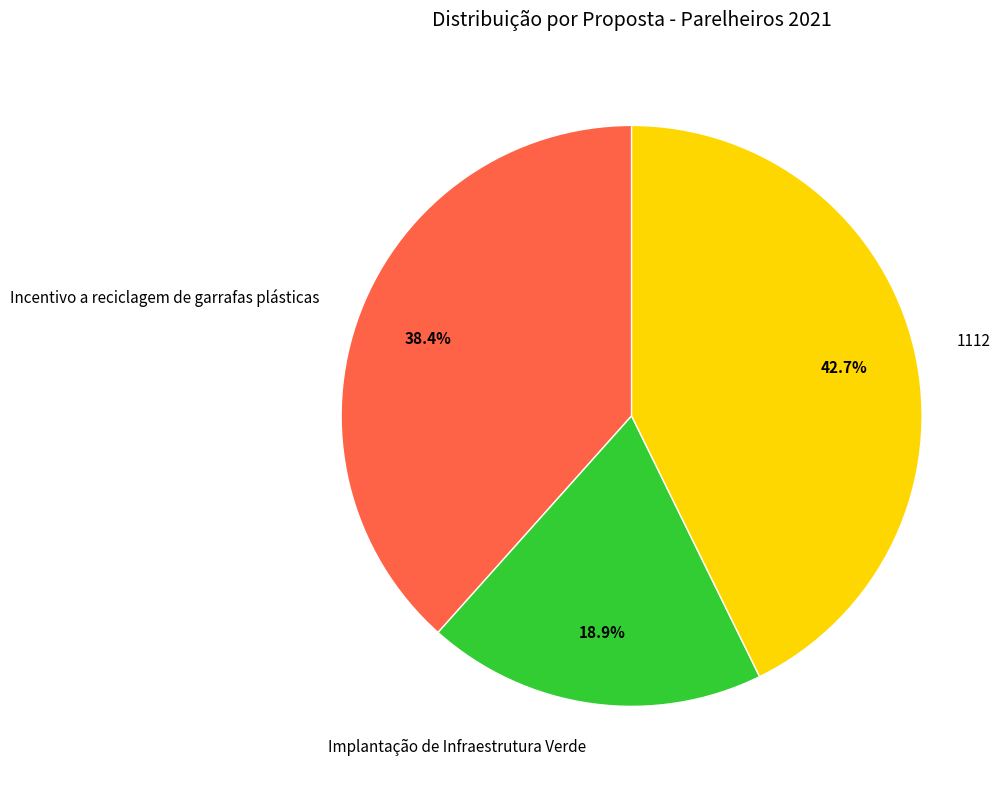

Between 1112 and Incentivo a reciclagem de garrafas plásticas, which is larger?

1112